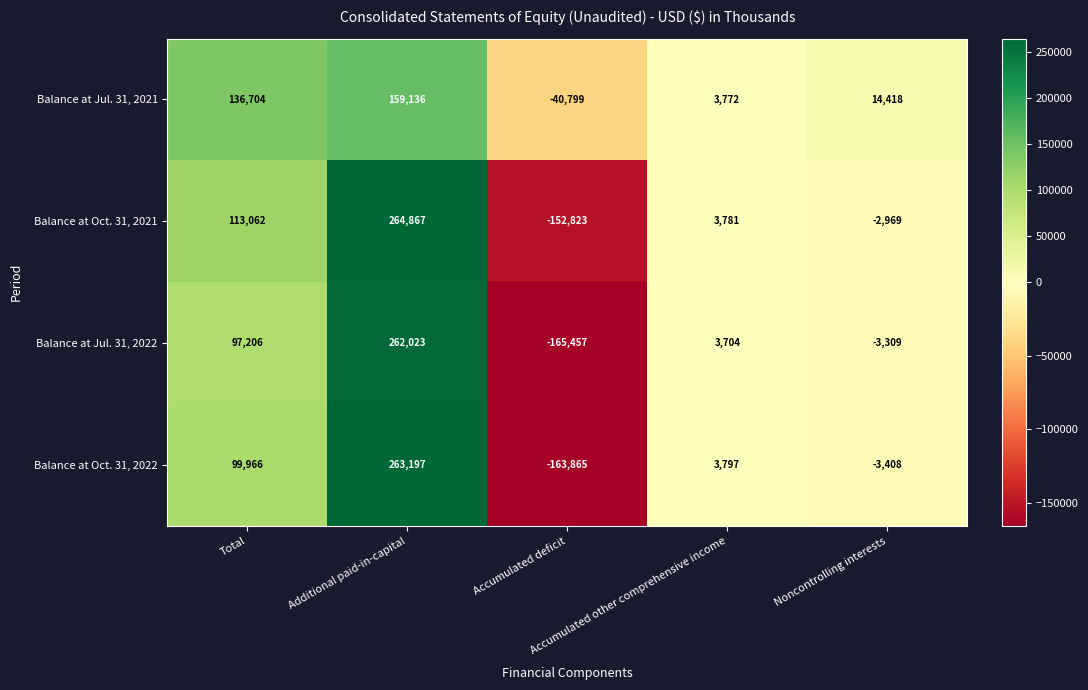

How many series are shown in this chart?

4